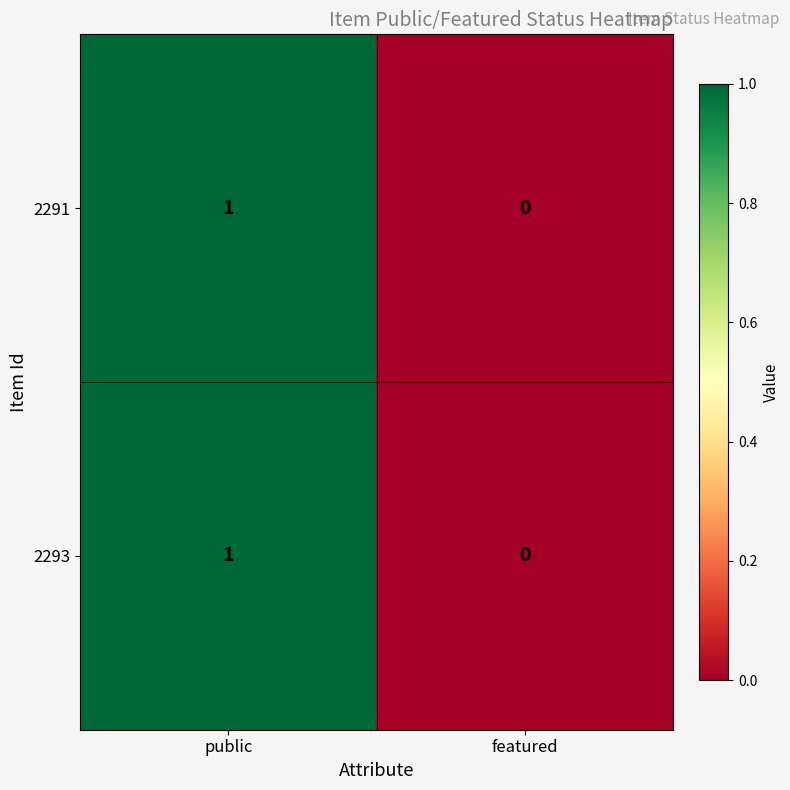

At which category is the sum across all series the highest?

public